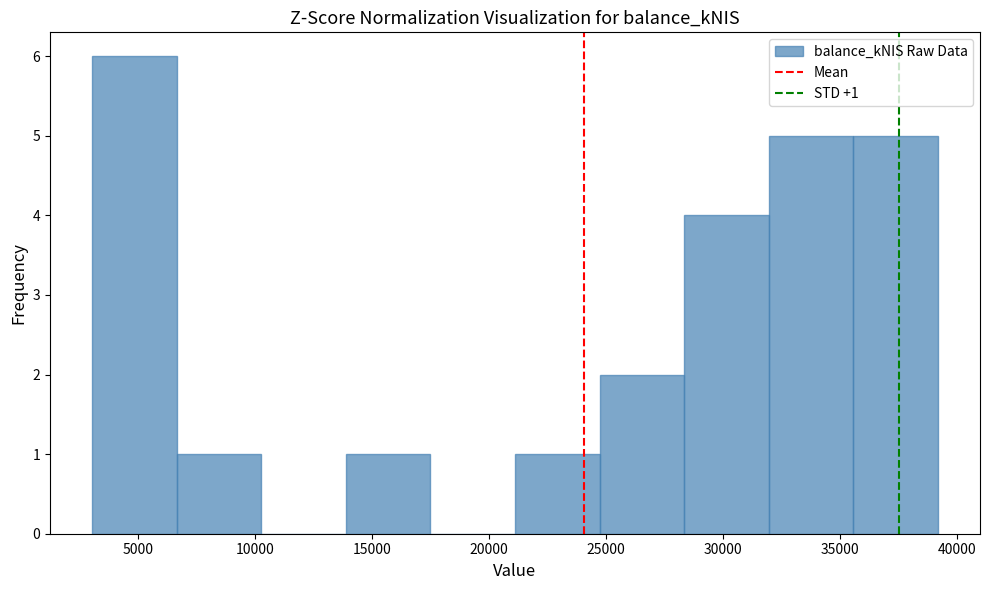

Which range on the x-axis has the tallest bar?

3000 to 6500